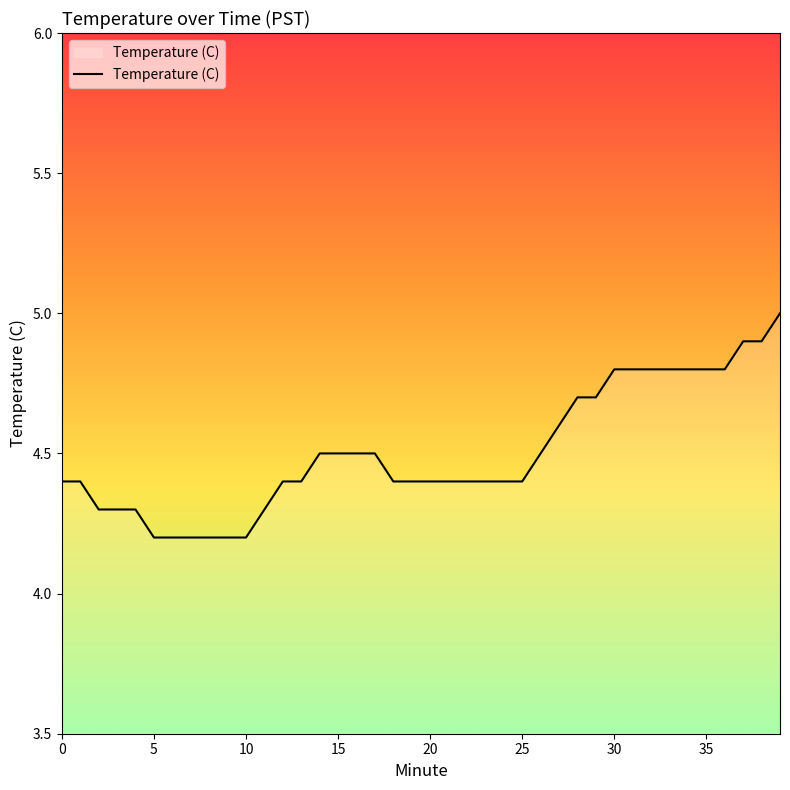

What is the maximum value shown in the chart?

5.0